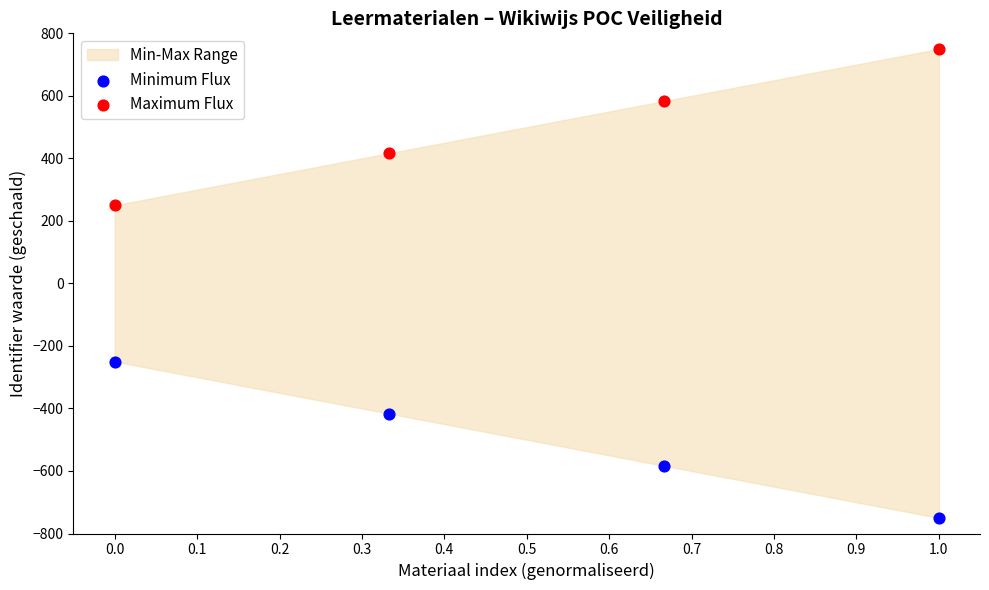

Which series contains the lowest Y value?

Minimum Flux